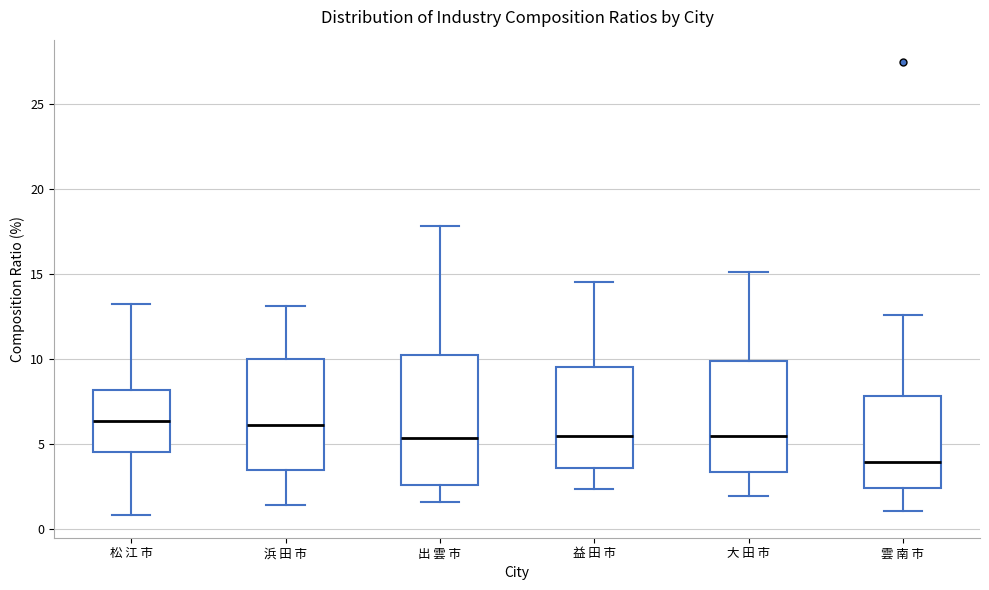

Where does the upper whisker of the box for 雲 南 市 end on the y-axis? The values are not printed on the chart, so give them approximately, as read against the axis.

12.5